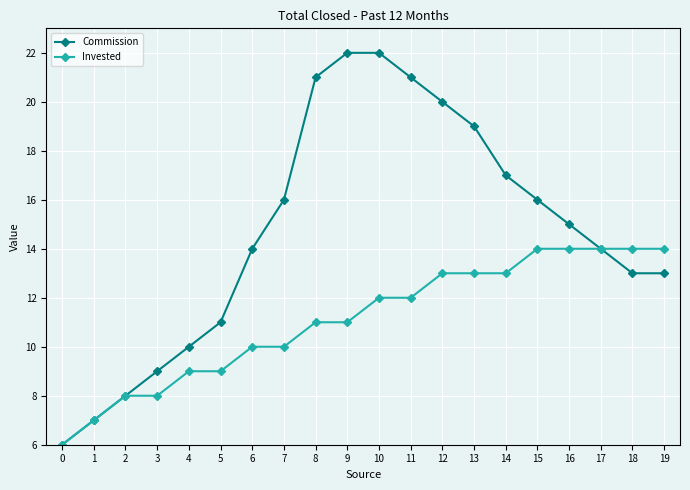

Reading left to right, extract all data points from this chart.

Commission: 6	7	8	9	10	11	14	16	21	22	22	21	20	19	17	16	15	14	13	13
Invested: 6	7	8	8	9	9	10	10	11	11	12	12	13	13	13	14	14	14	14	14